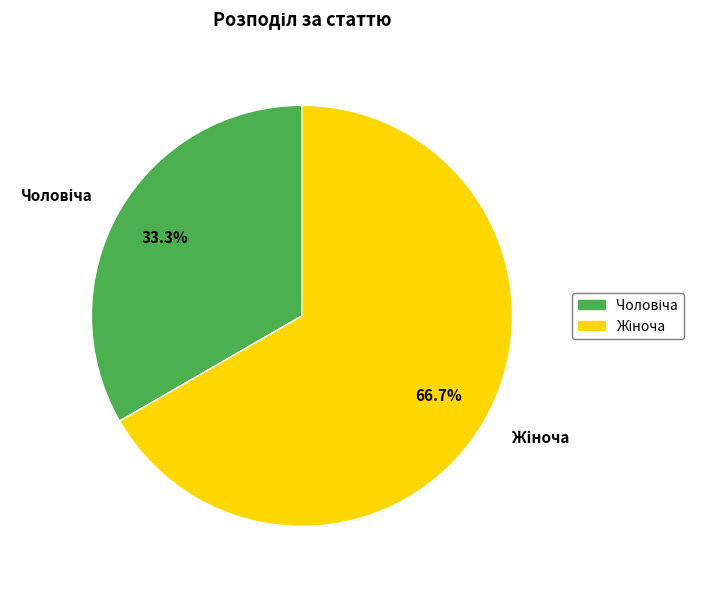

Is there any slice that represents more than half of the pie?

Yes